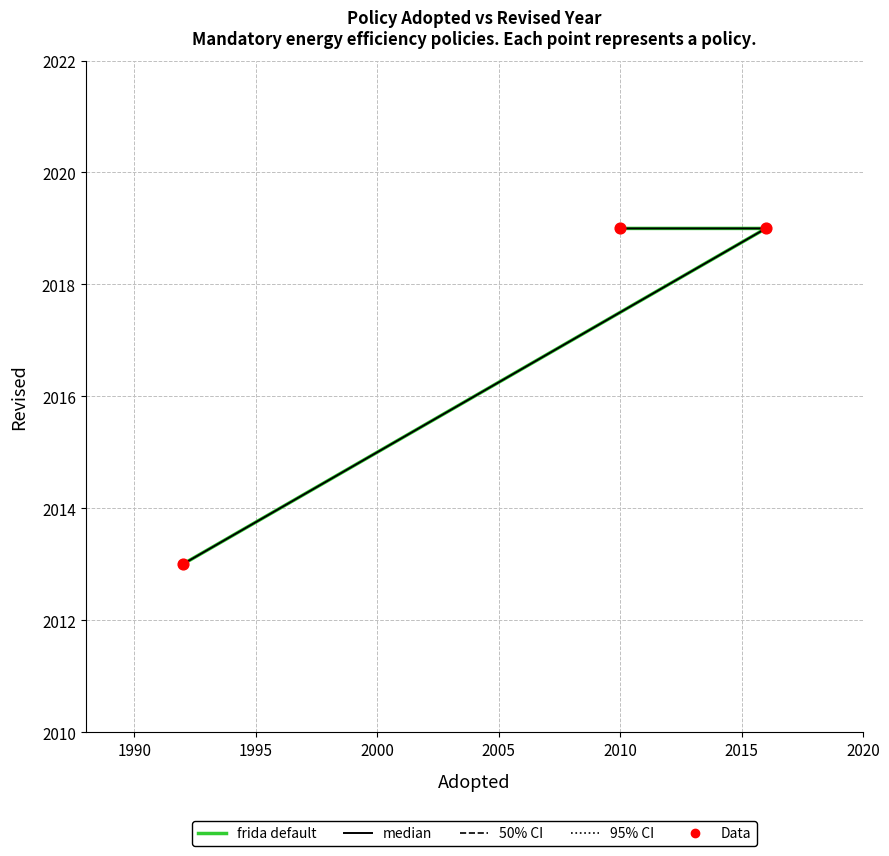

Is the value of median at 1985 greater than the value of Data at 1990?

No